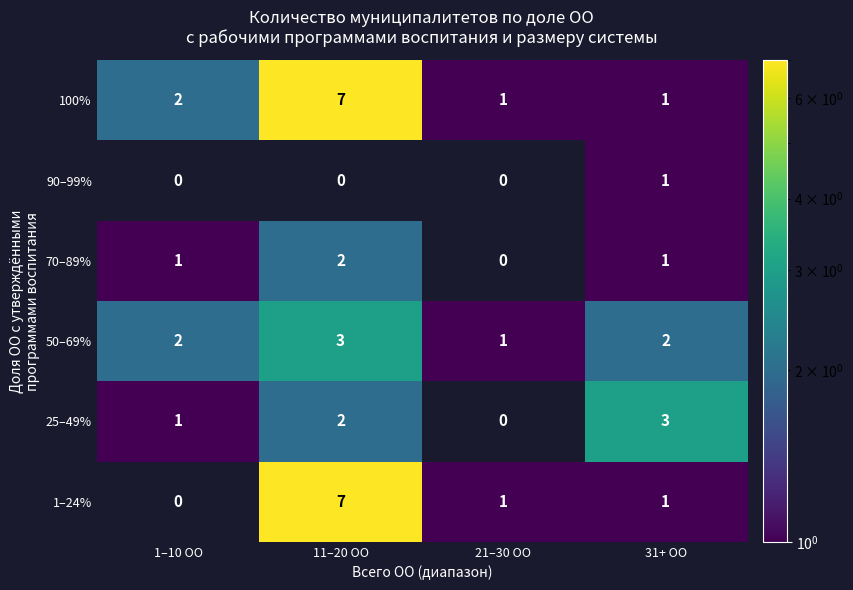

What is the sum of all 25–49% values?

6